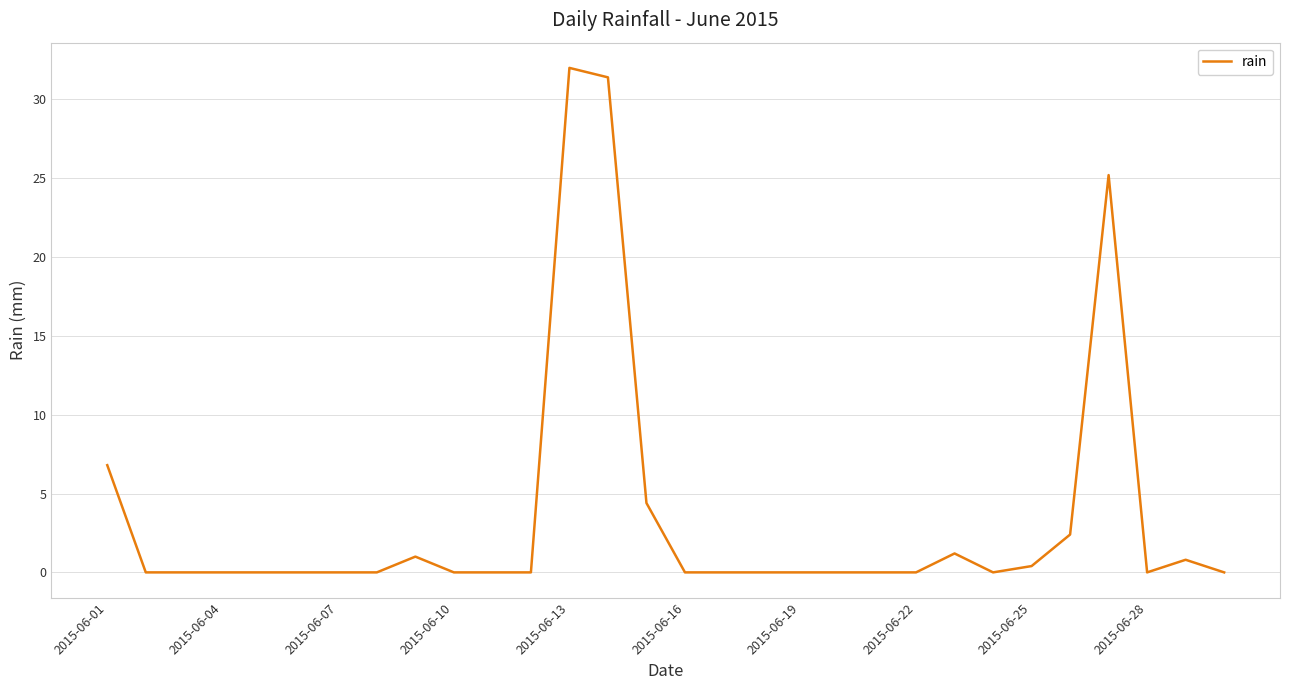

How many lines are shown in the chart?

1